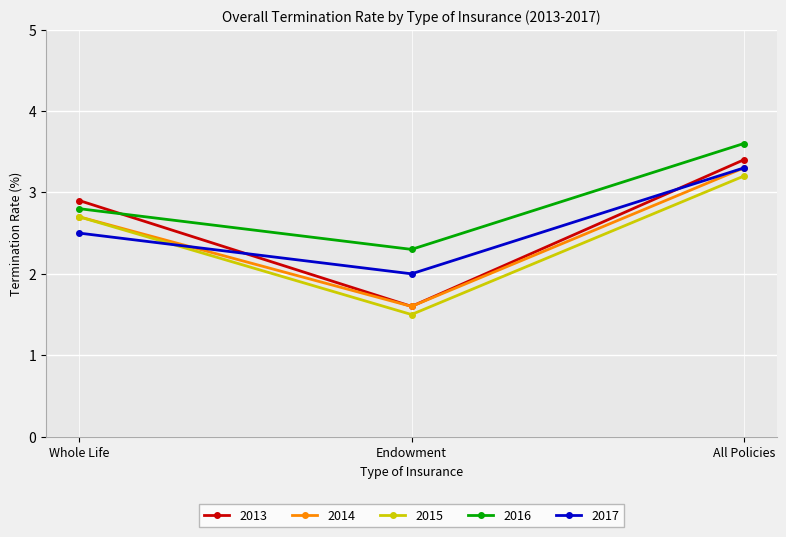

What is the total value across all series at Whole Life?

13.6